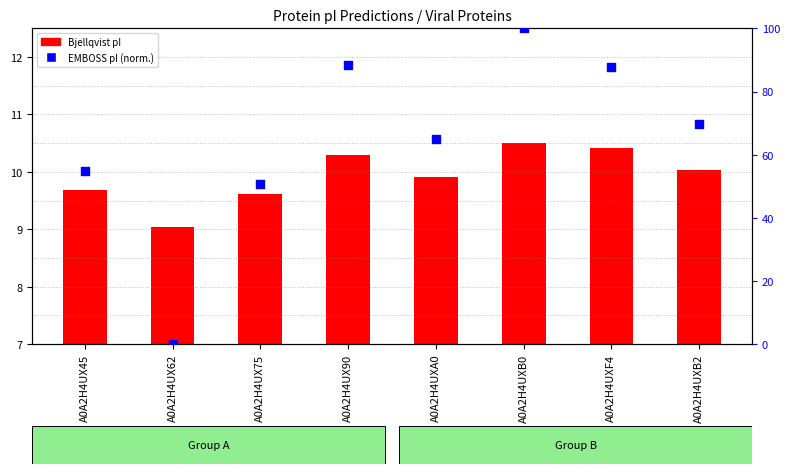

What is the total value across all series at A0A2H4UXB0?

110.5